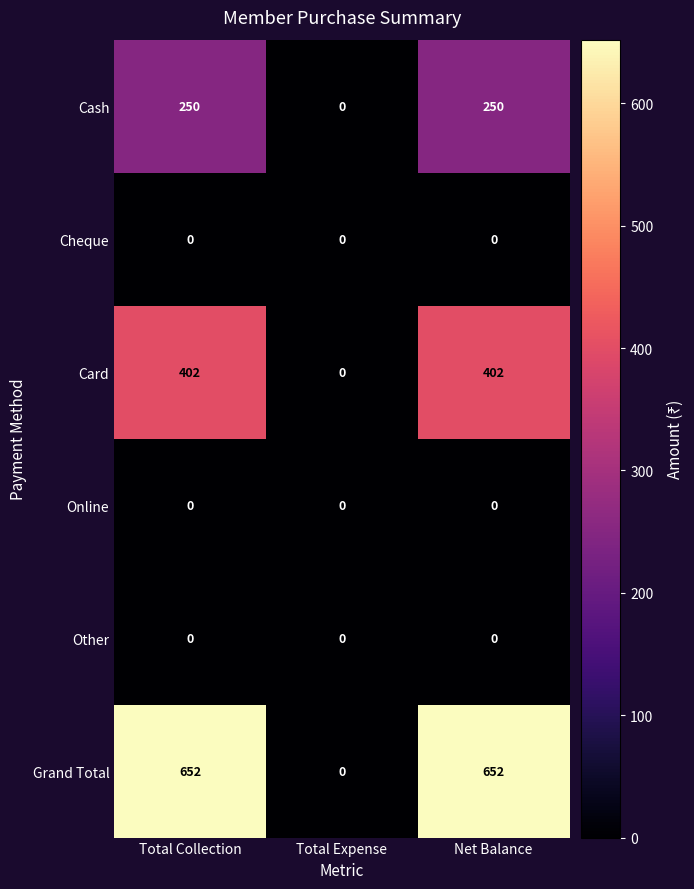

What is the average value of the Grand Total series?

435